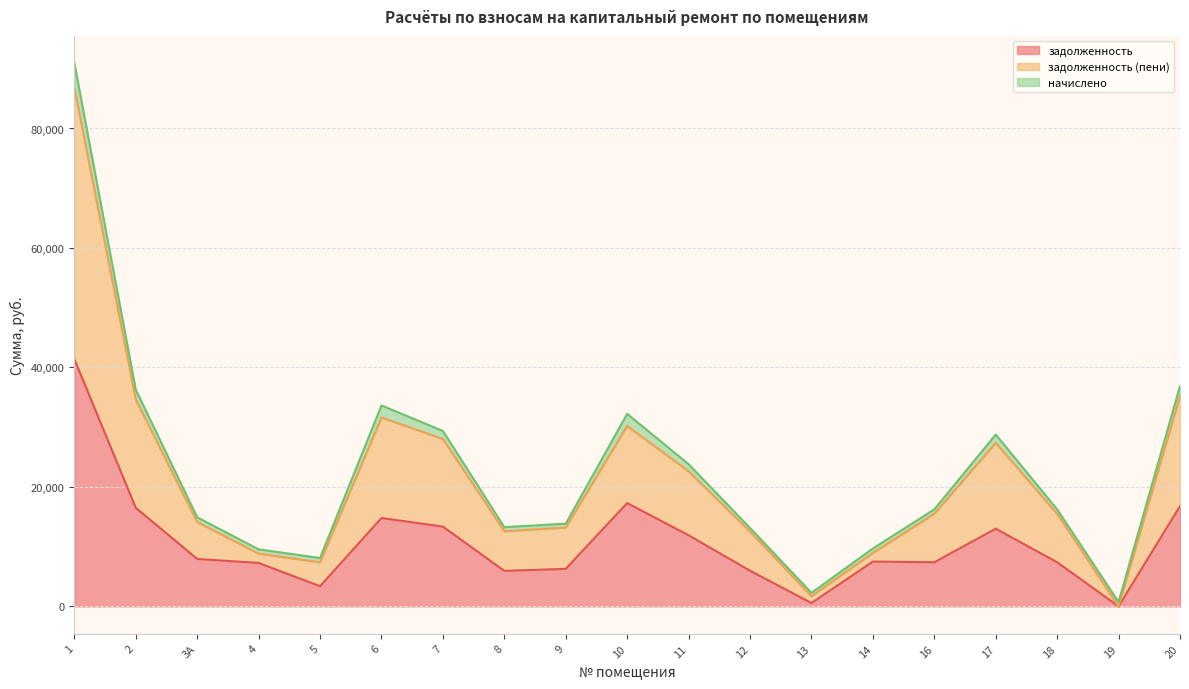

At which category is the sum across all series the highest?

1